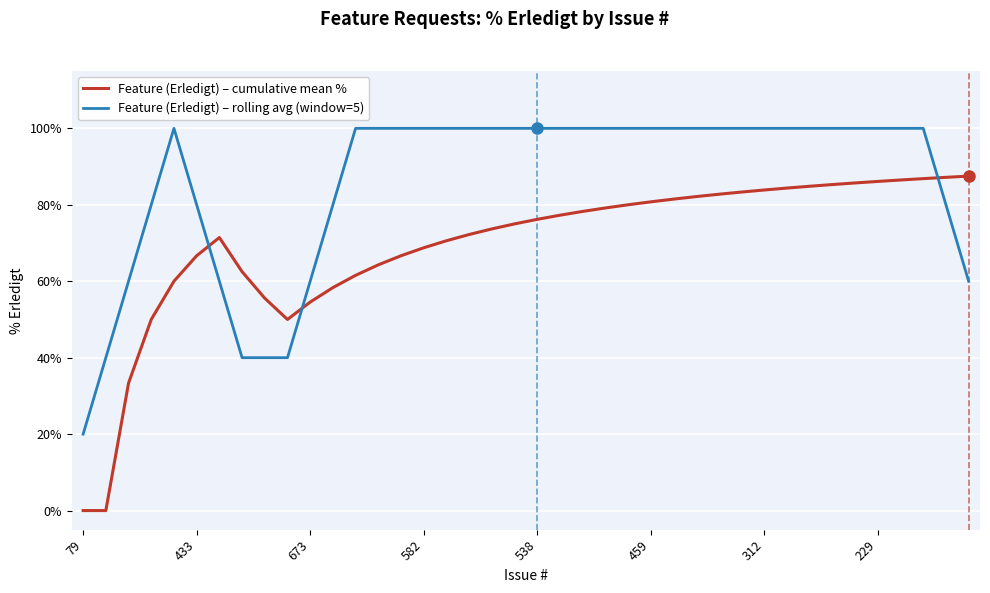

Rank the series by their maximum value, from lowest to highest.

Feature (Erledigt) – cumulative mean %, Feature (Erledigt) – rolling avg (window=5)